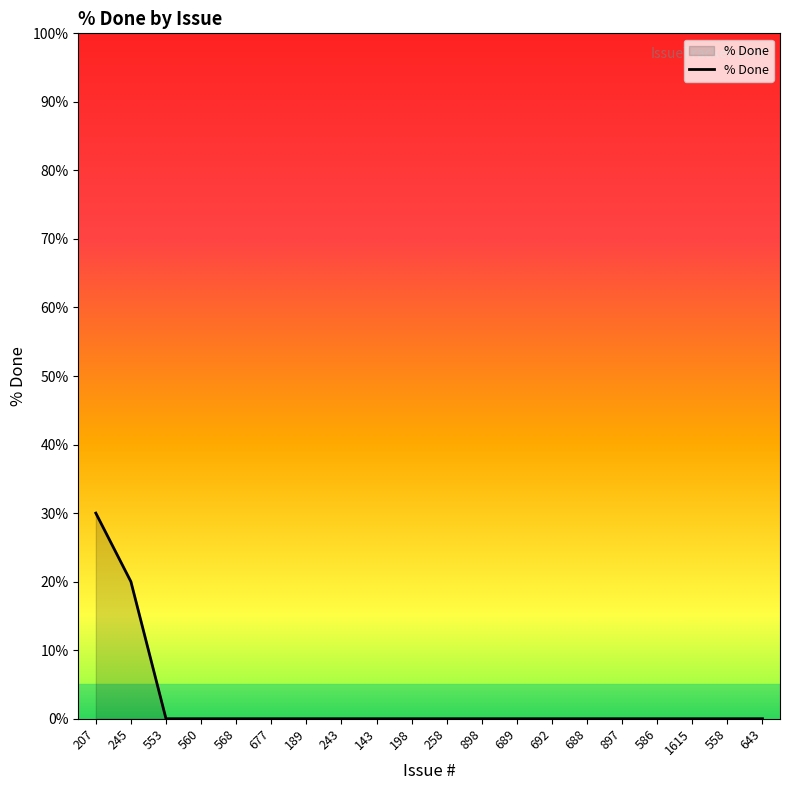

What is the change in value from 207 to 258?

-30